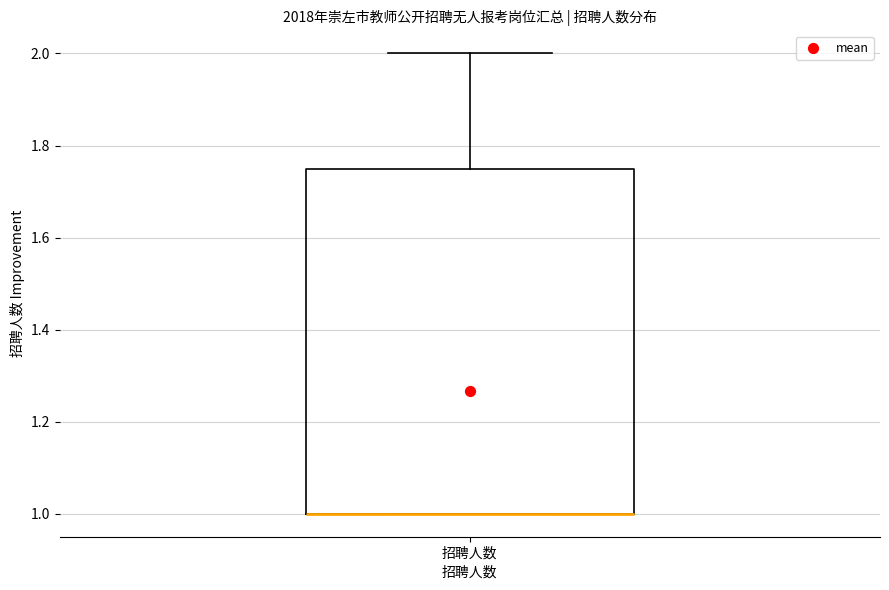

Read this box plot against the y-axis: the position of the median line, the range covered by the box, and the ends of both whiskers. The values are not printed on the chart, so give them approximately, as read against the axis.

median 1.00 (drawn on the box's lower edge), box 1.00 to 1.76, whiskers 1.00 to 2.00